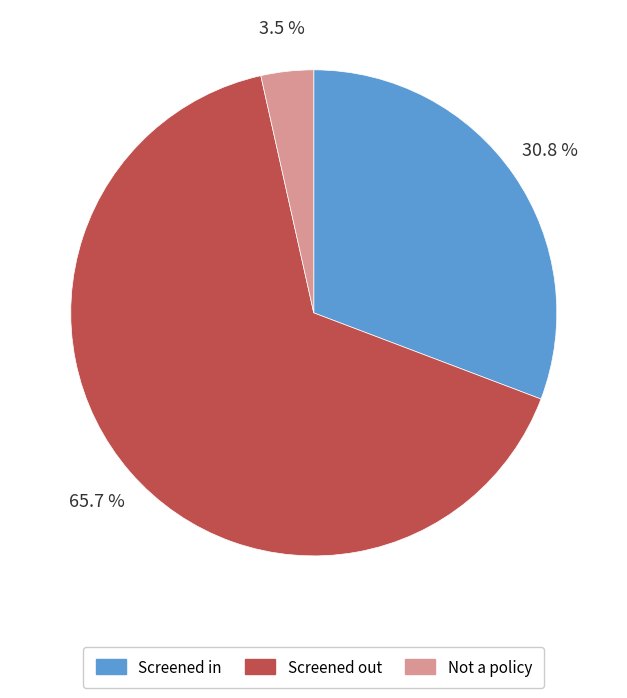

Is there any slice that represents more than half of the pie?

Yes